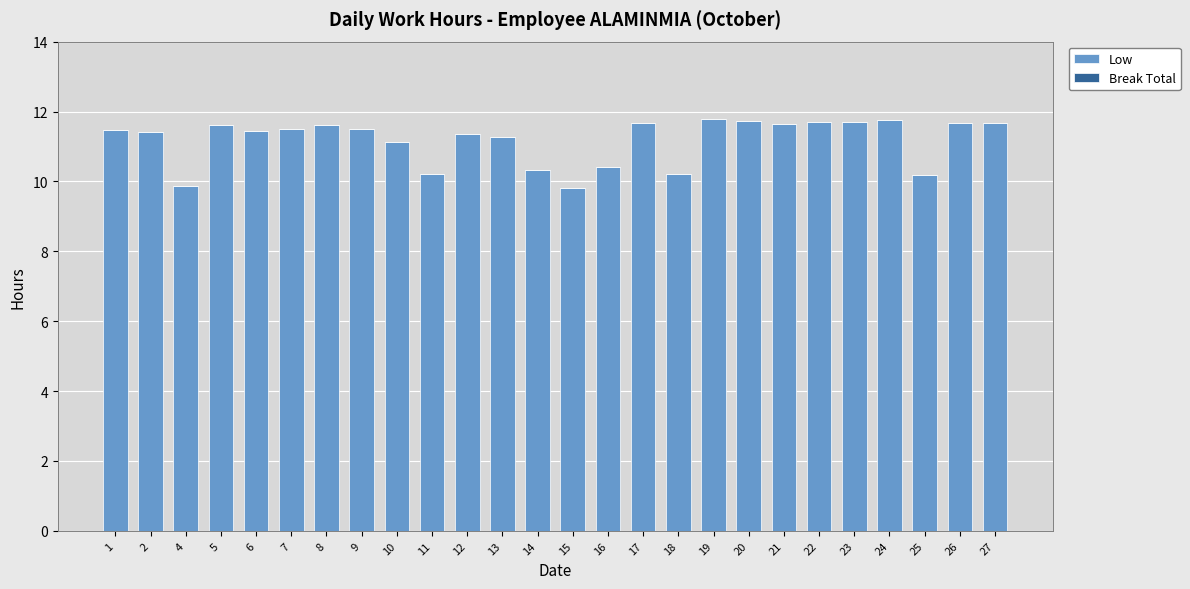

What is the ratio of the value at 9 to the value at 27?

1.0